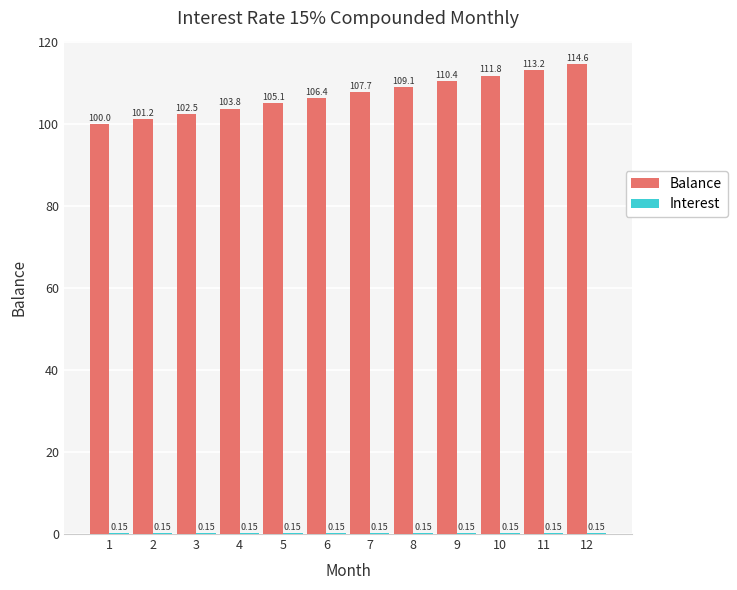

Which series changed the most between 2 and 12?

Balance